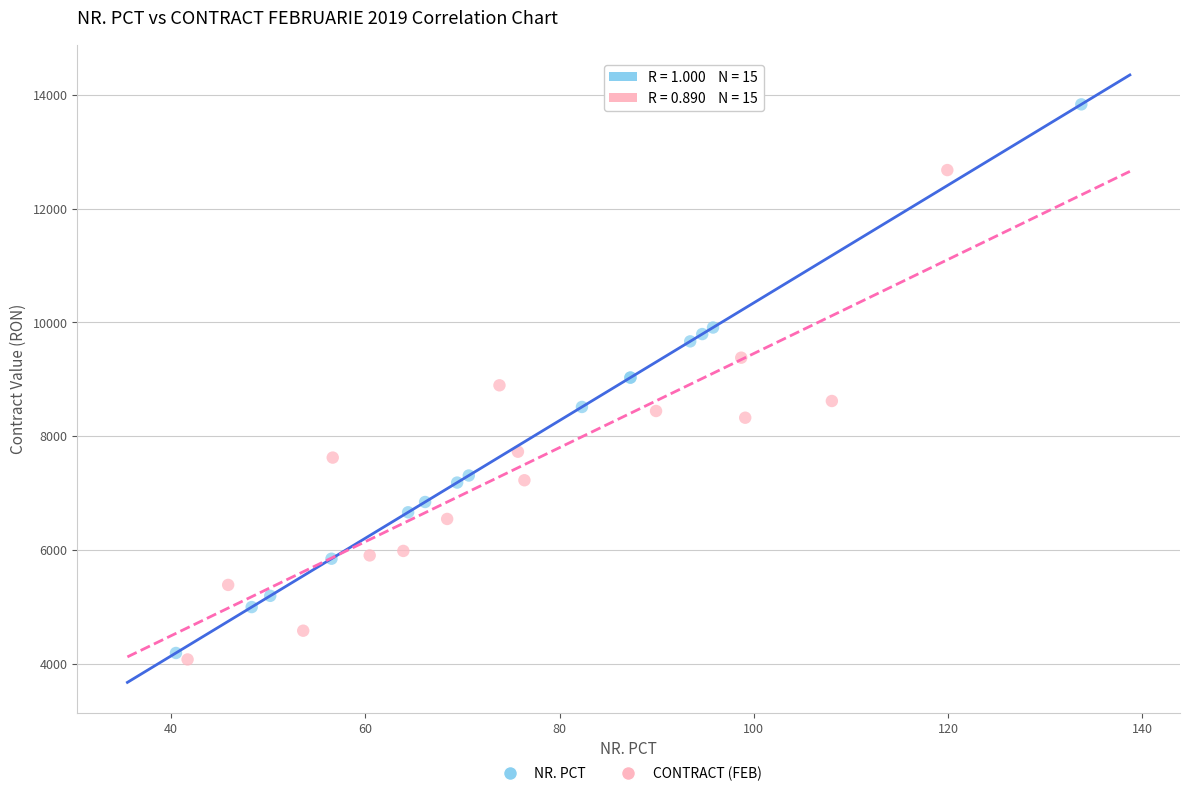

Which series reaches the minimum Y coordinate?

CONTRACT (FEB)